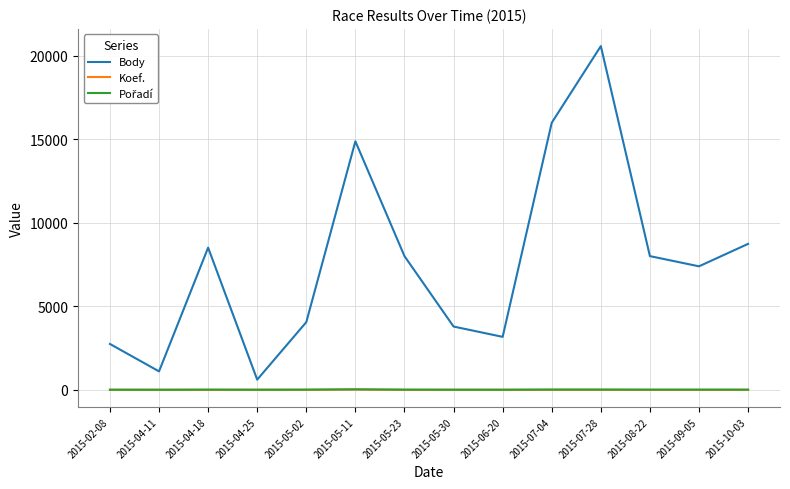

What is the lowest value of the Koef. series?

1